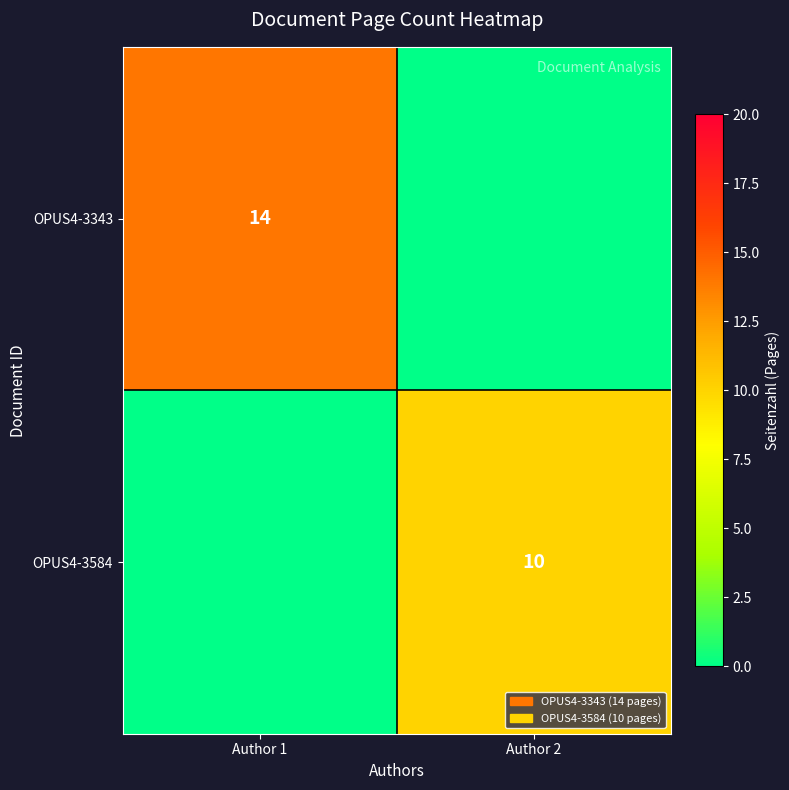

Which category has the highest value across all series?

Author 1